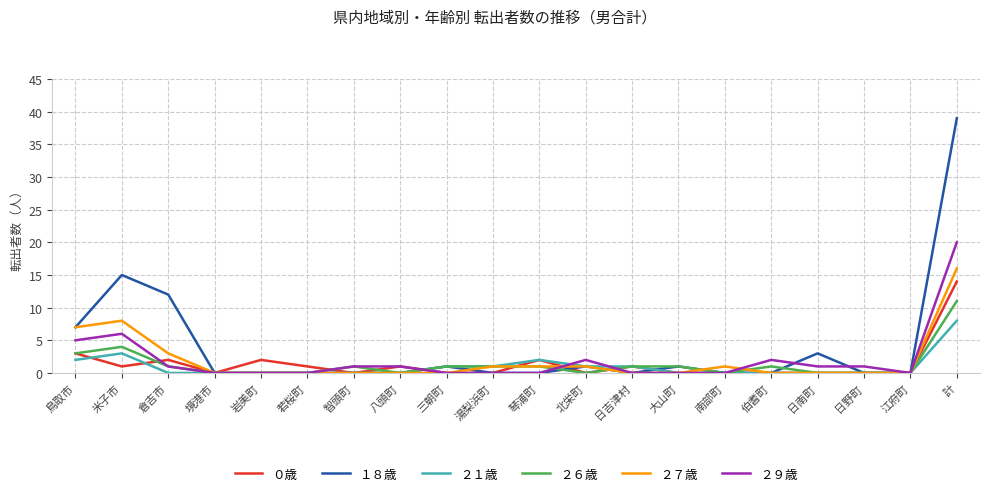

What position from the left is 伯耆町?

16